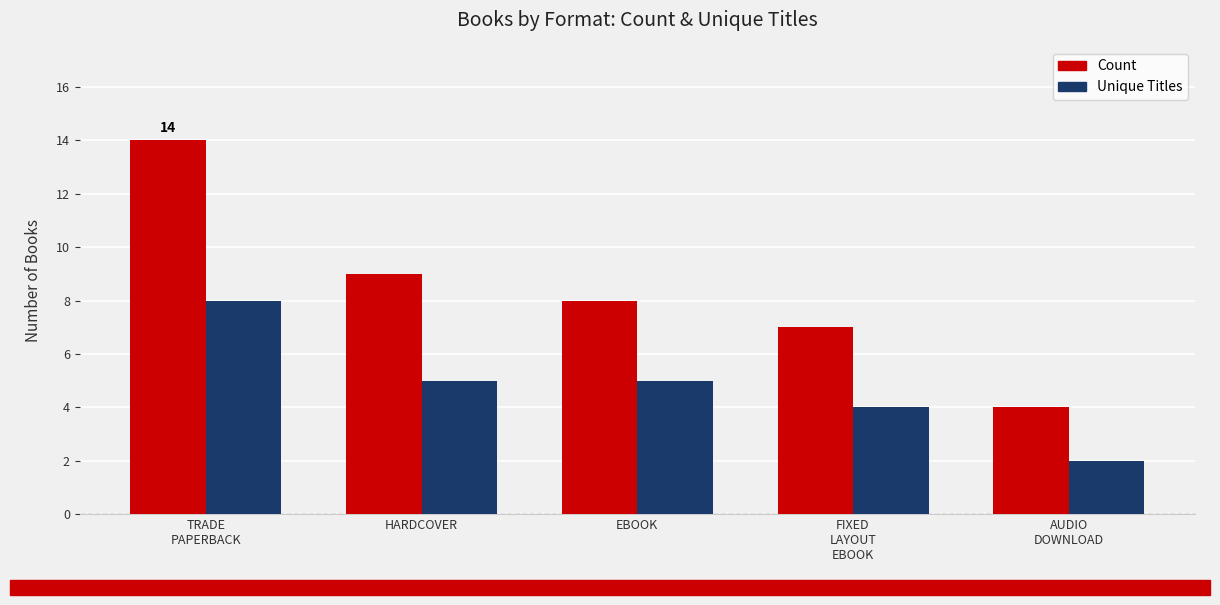

Are the bars grouped side by side (vs. stacked)?

Yes